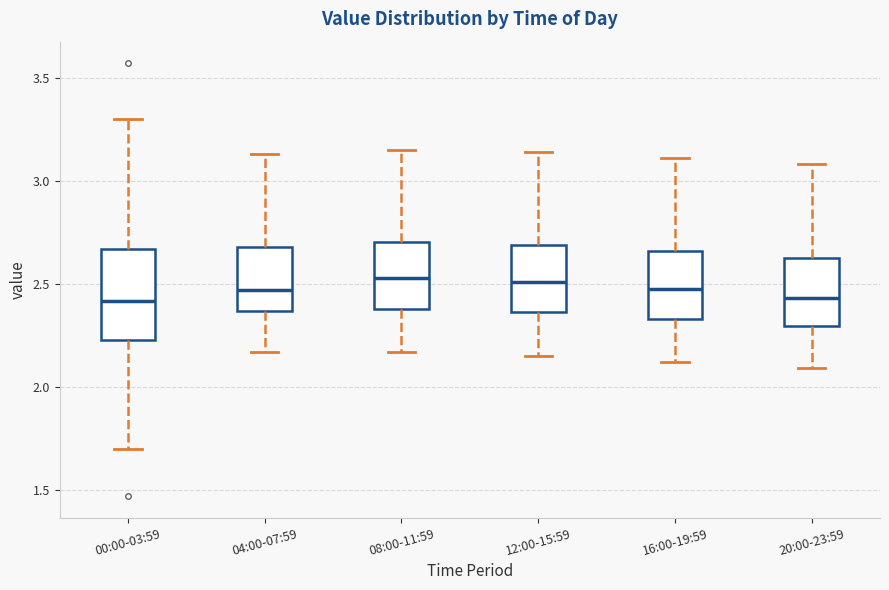

Reading left to right, read every box against the y-axis: the position of its median line, the range the box covers, and the ends of its whiskers. The values are not printed on the chart, so give them approximately, as read against the axis.

00:00-03:59: median 2.40, box 2.25 to 2.65, whiskers 1.70 to 3.30
04:00-07:59: median 2.45, box 2.35 to 2.70, whiskers 2.15 to 3.15
08:00-11:59: median 2.55, box 2.40 to 2.70, whiskers 2.15 to 3.15
12:00-15:59: median 2.50, box 2.35 to 2.70, whiskers 2.15 to 3.15
16:00-19:59: median 2.50, box 2.35 to 2.65, whiskers 2.10 to 3.10
20:00-23:59: median 2.45, box 2.30 to 2.65, whiskers 2.10 to 3.10